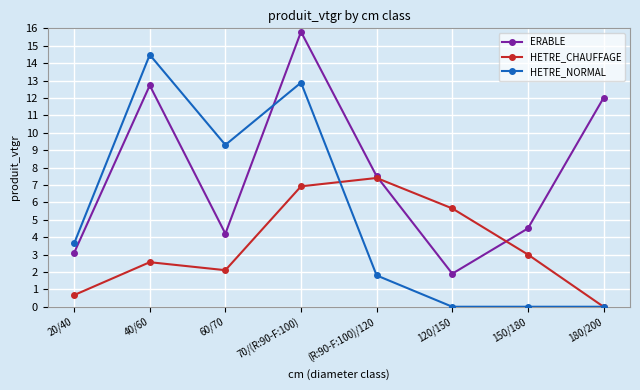

How many data points in HETRE_NORMAL are above 3?

4